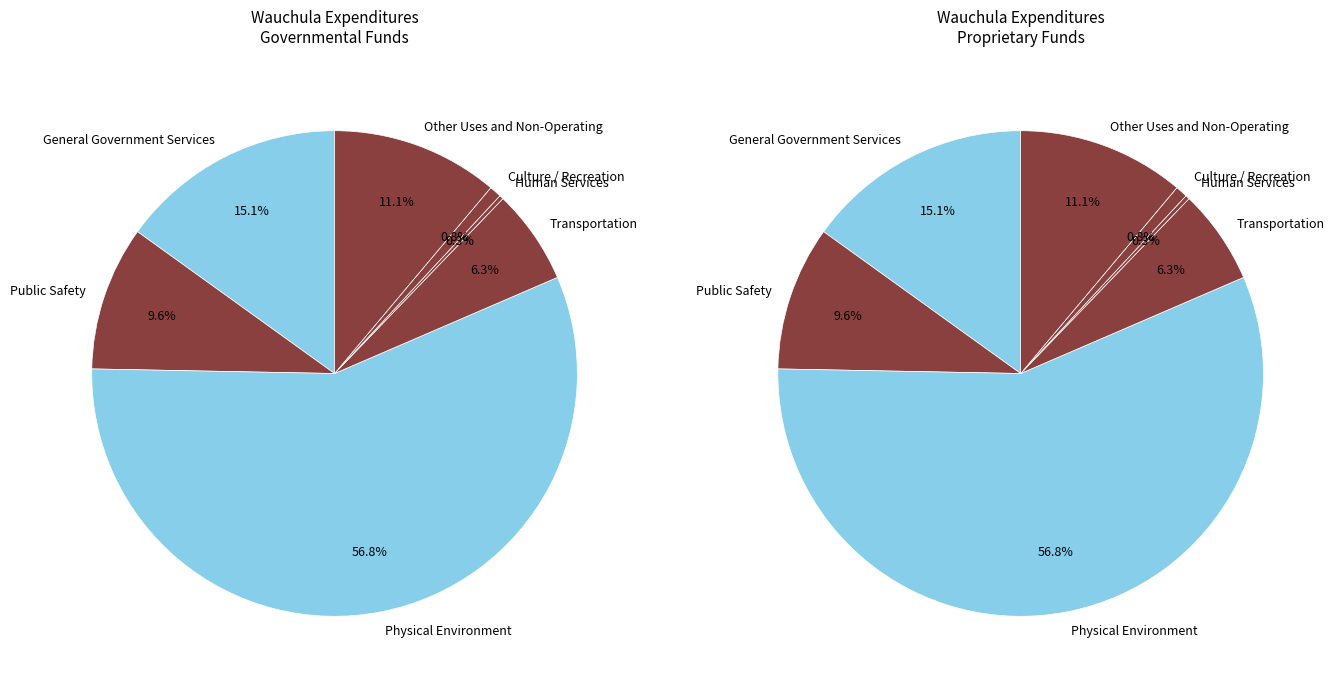

Which slice is the smallest?

Human Services